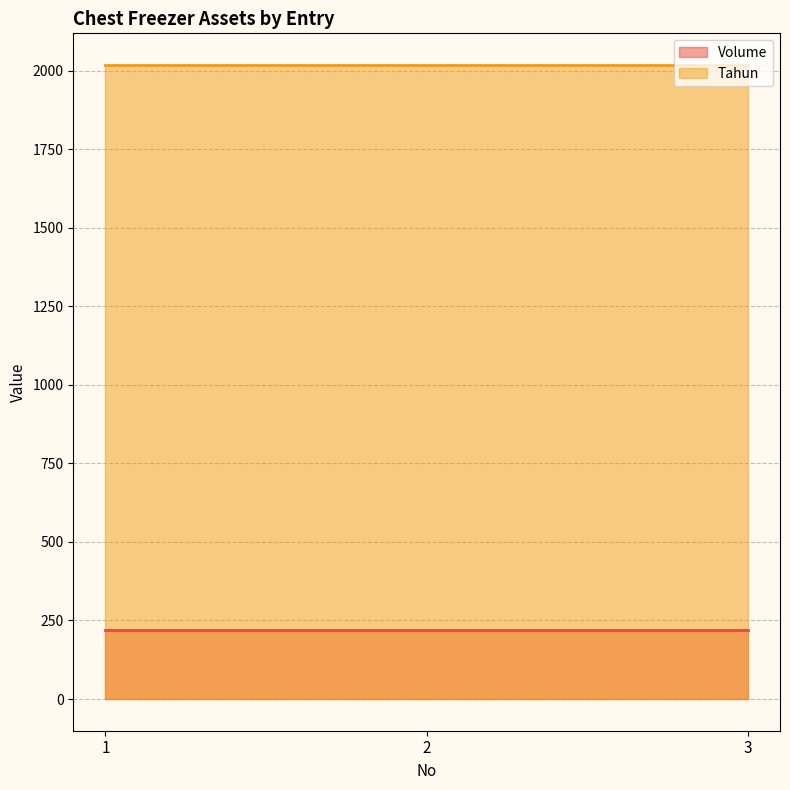

The Volume series shows 299 at 3. True or false?

False